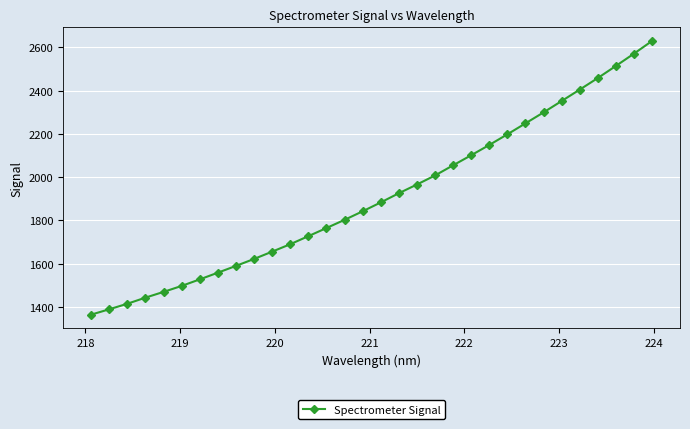

How many lines are shown in the chart?

1